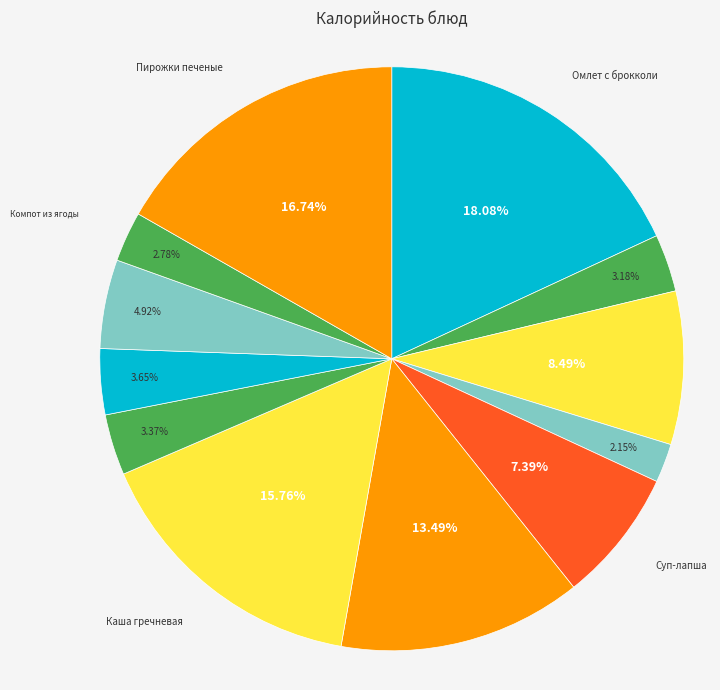

Which slice is the smallest?

Чай с лимоном